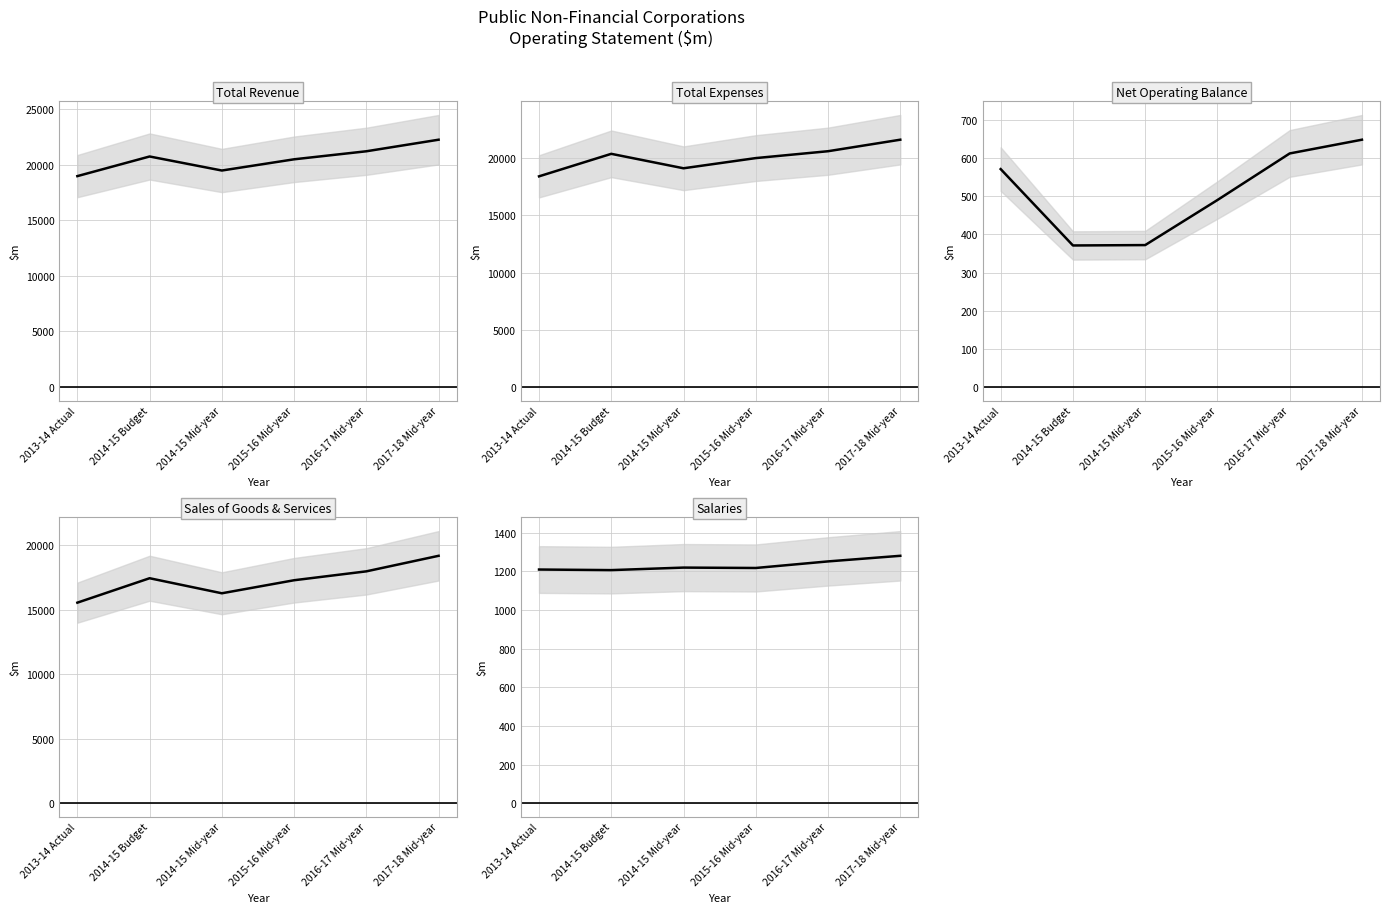

What is the lowest value of the Total Revenue series?

18969